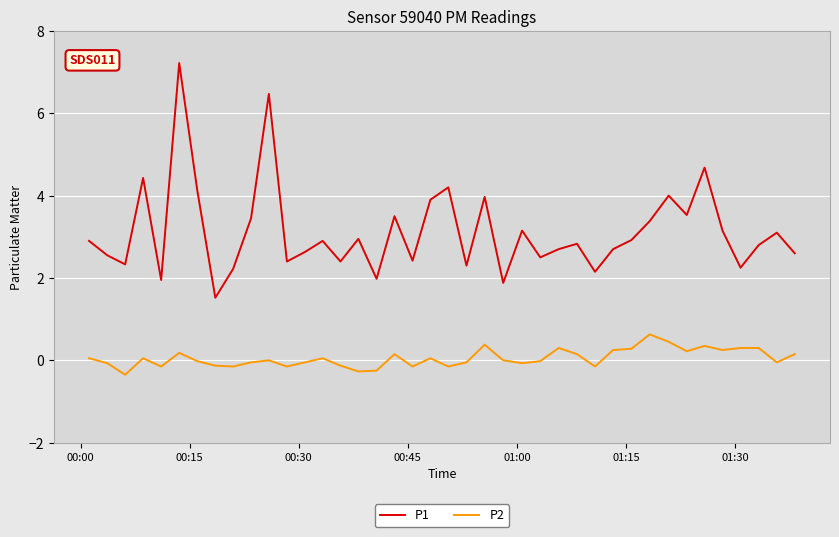

Which series has the largest total across all categories?

P1